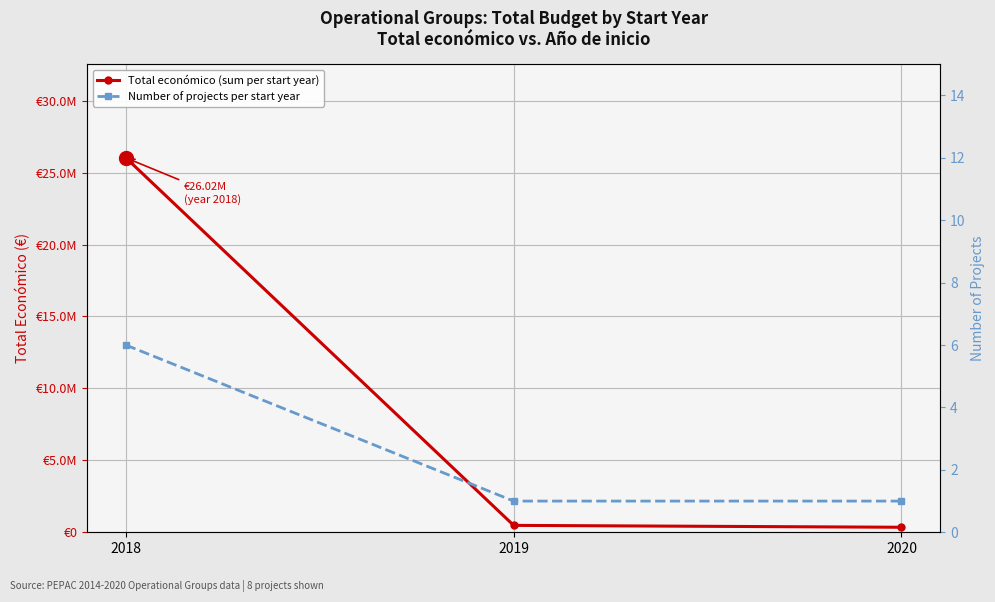

At which category is the sum across all series the highest?

2018